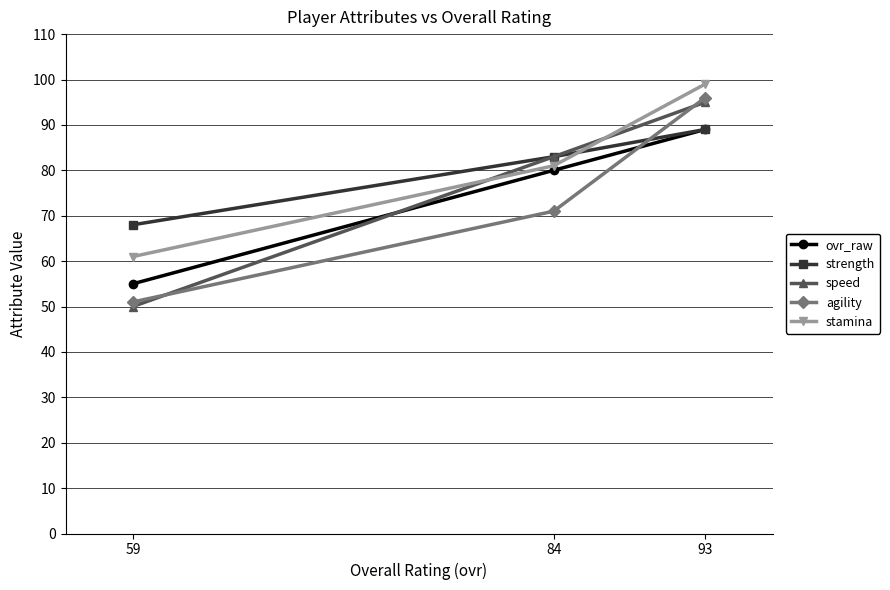

What is the smallest value displayed?

50